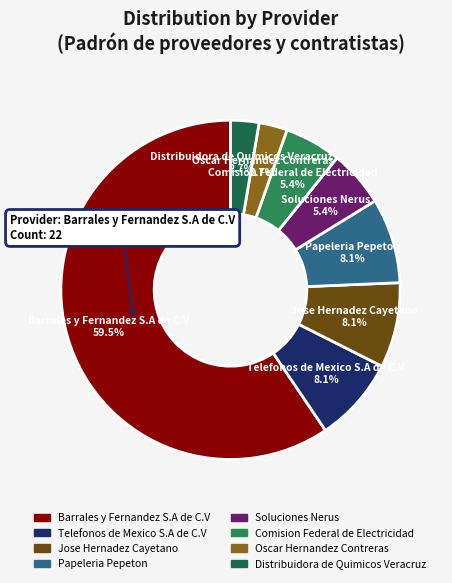

What is the total percentage of Jose Hernadez Cayetano and Telefonos de Mexico S.A de C.V?

16.2%